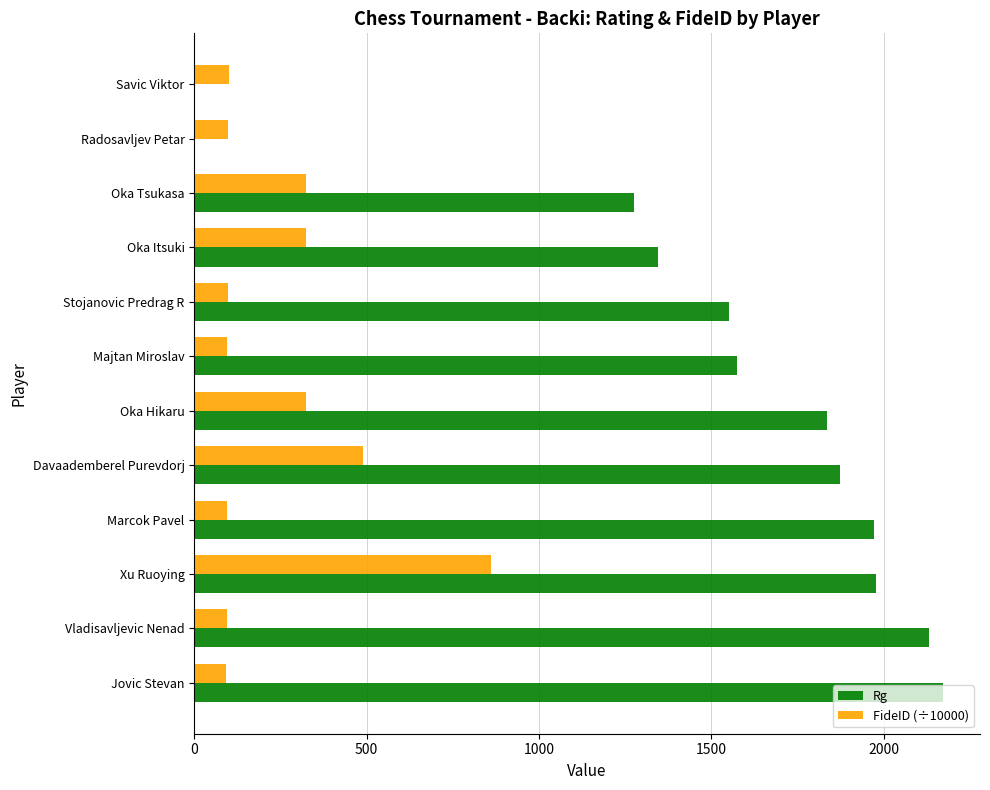

Which series has the largest total across all categories?

Rg